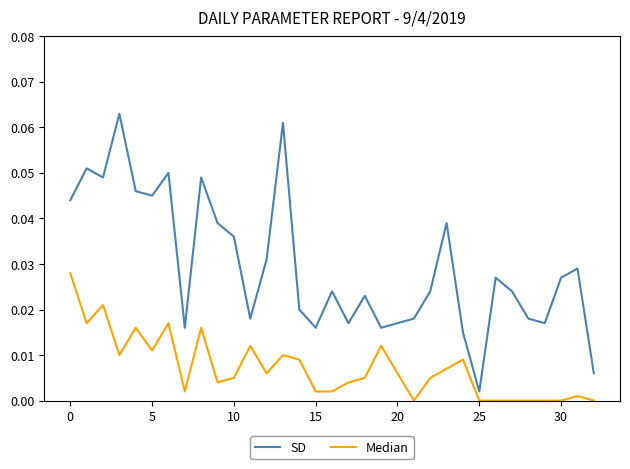

Which series has the largest total across all categories?

SD